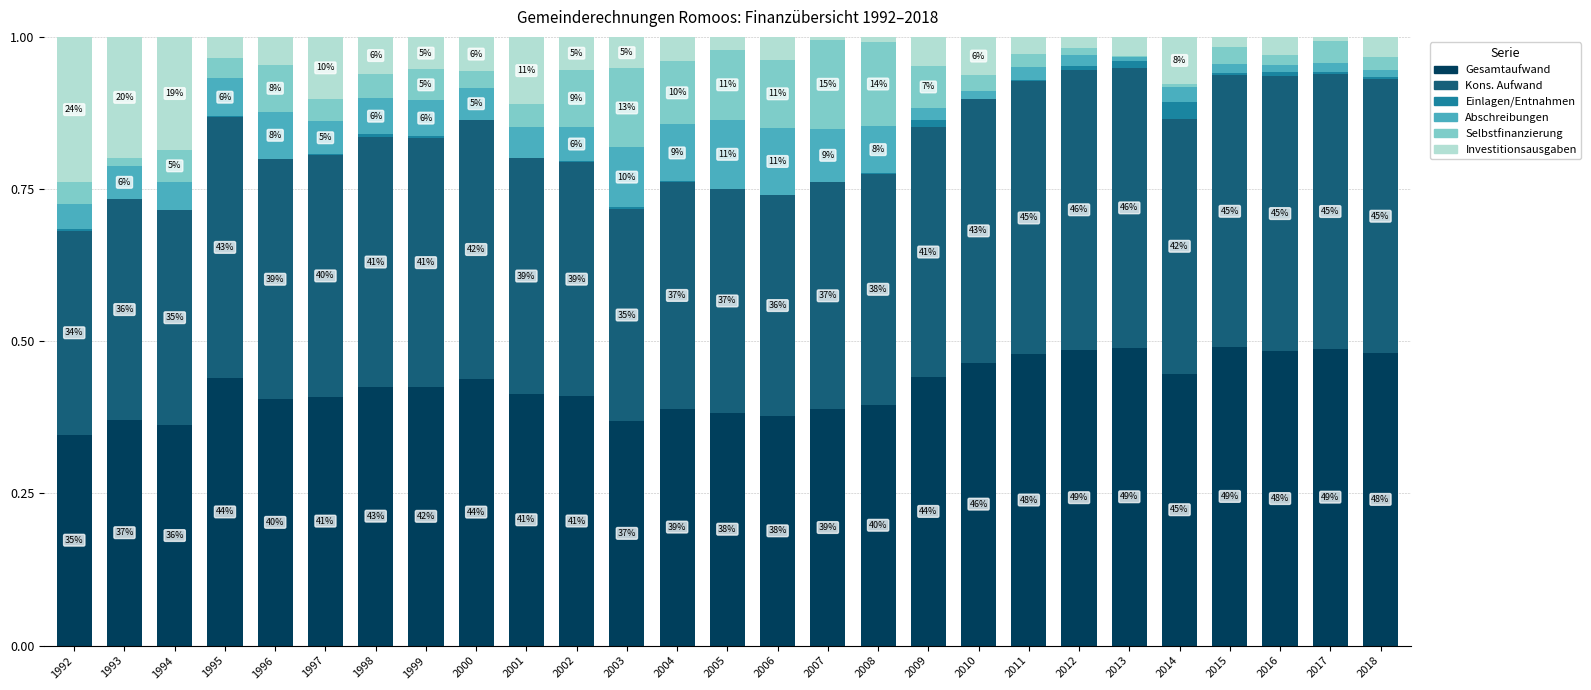

Does the chart contain stacked bars?

Yes